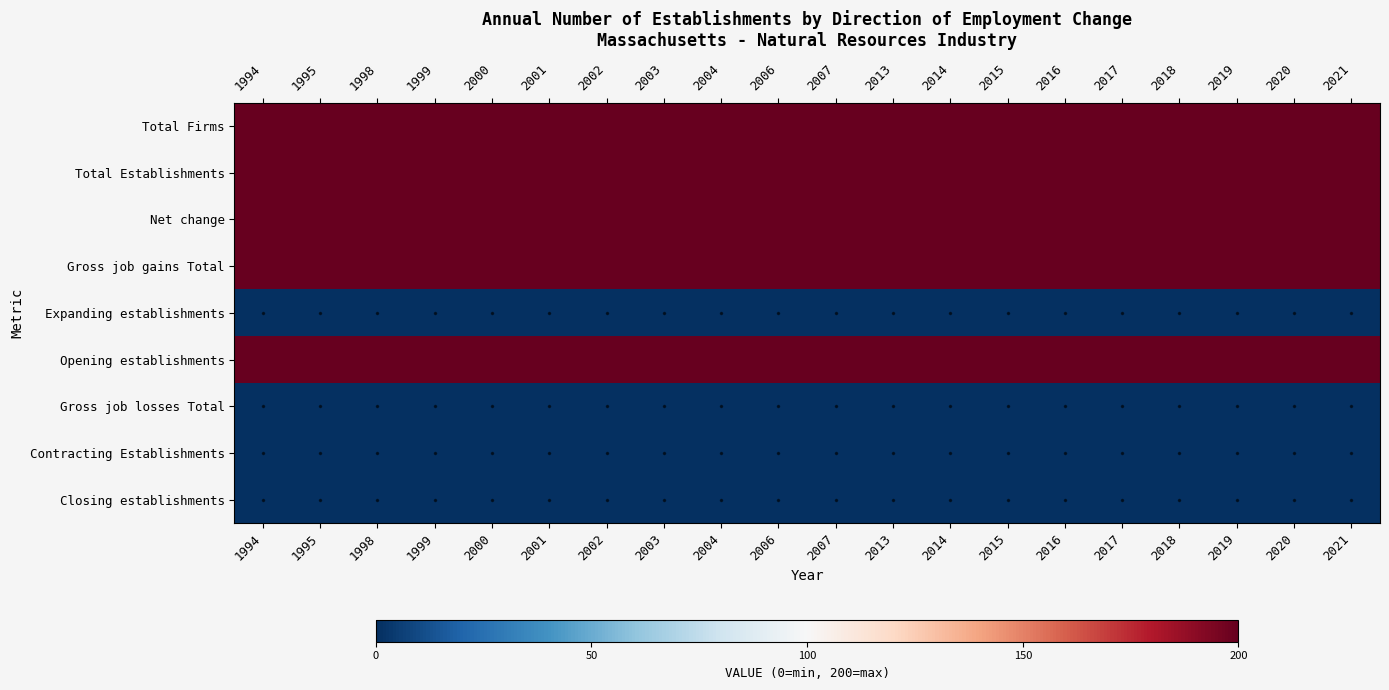

At 1999, list the series in order from largest to smallest.

Total Firms, Total Establishments, Net change, Gross job gains Total, Opening establishments, Expanding establishments, Gross job losses Total, Contracting Establishments, Closing establishments